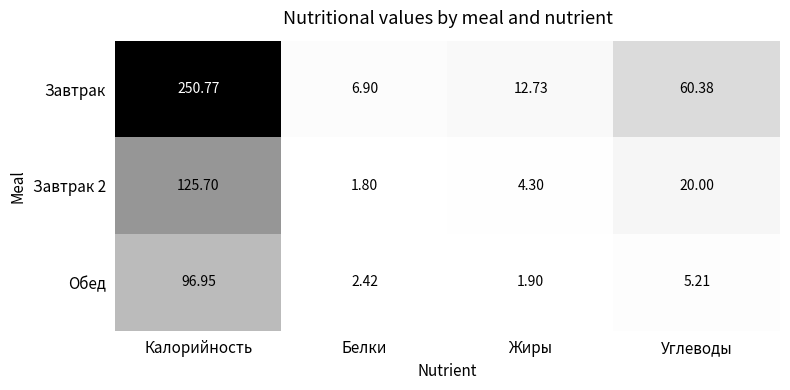

Which series has the largest range (max minus min)?

Завтрак